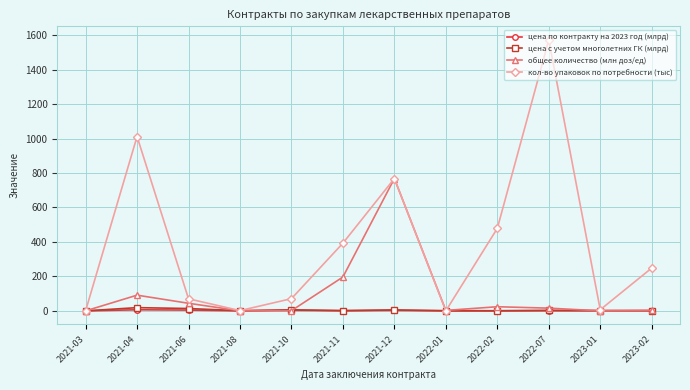

Does the chart display data point markers on the line(s)?

Yes